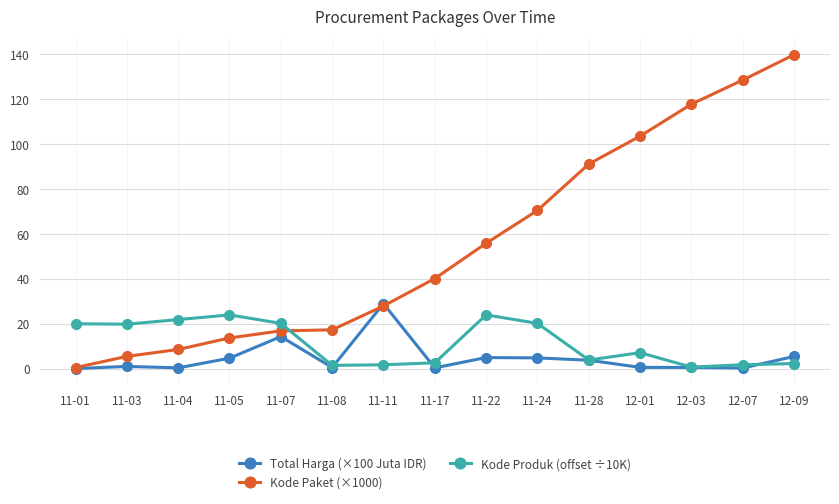

Which series has the largest range (max minus min)?

Kode Paket (×1000)